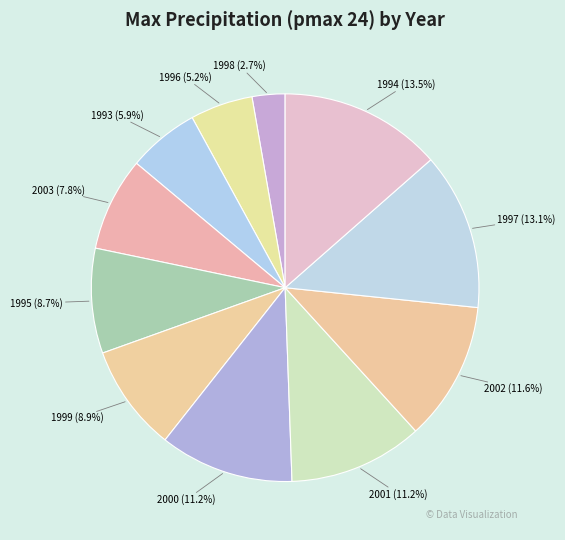

Which category has the smallest portion of the pie?

1998